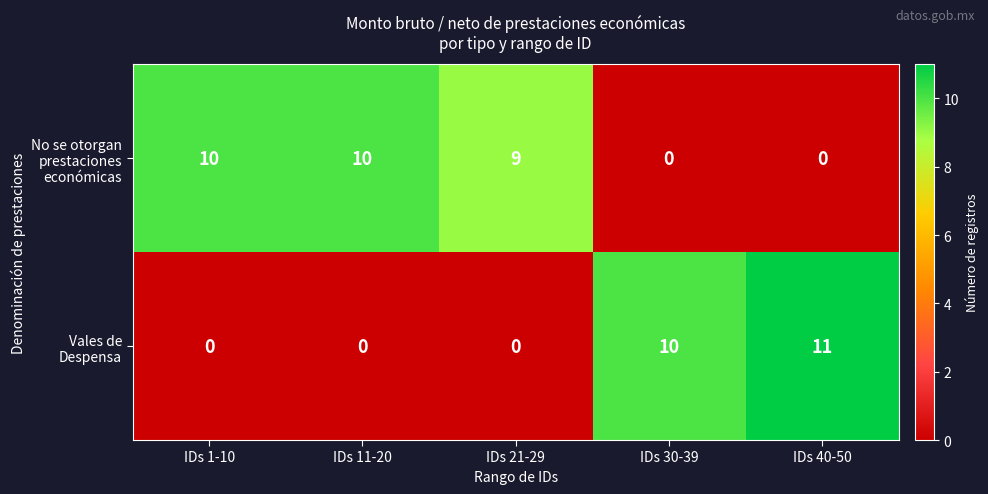

What is the total value across all series at IDs 40-50?

11